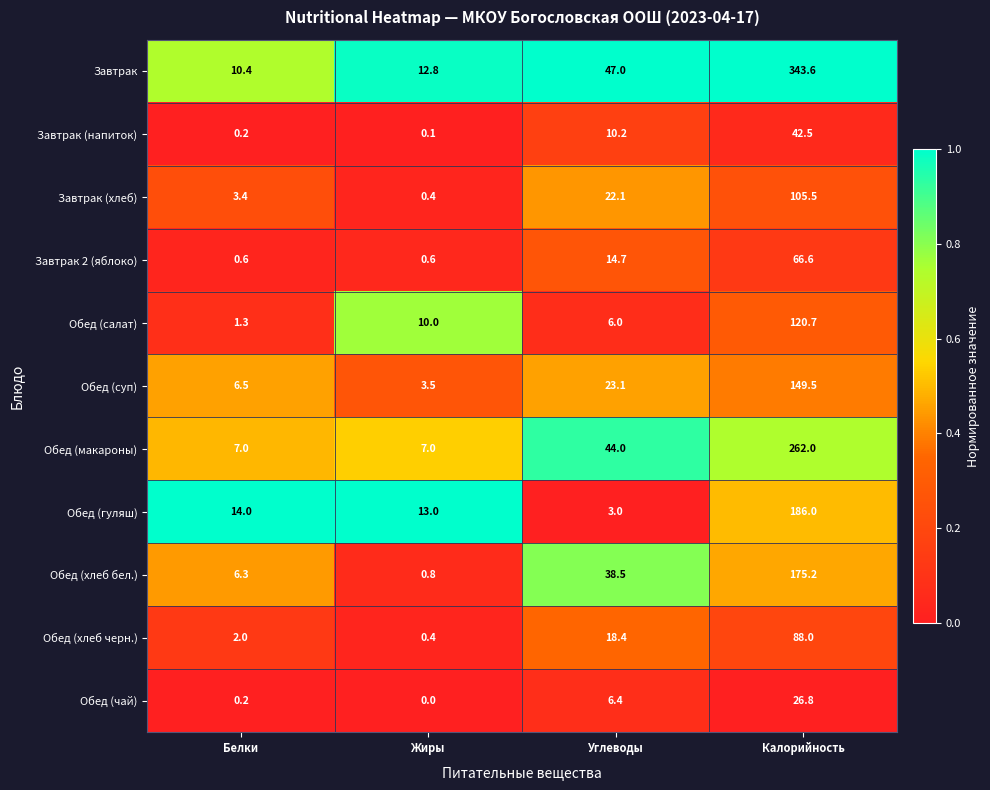

Which series has the largest range (max minus min)?

Завтрак